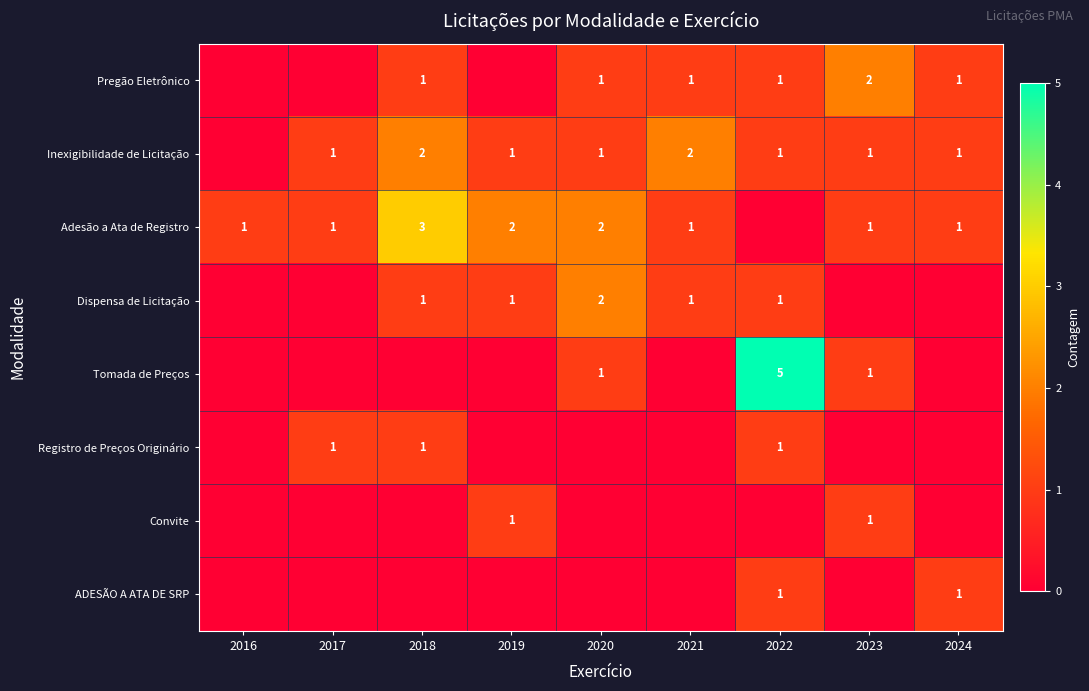

True or false: ADESÃO A ATA DE SRP has a value of 1 at 2022.

True